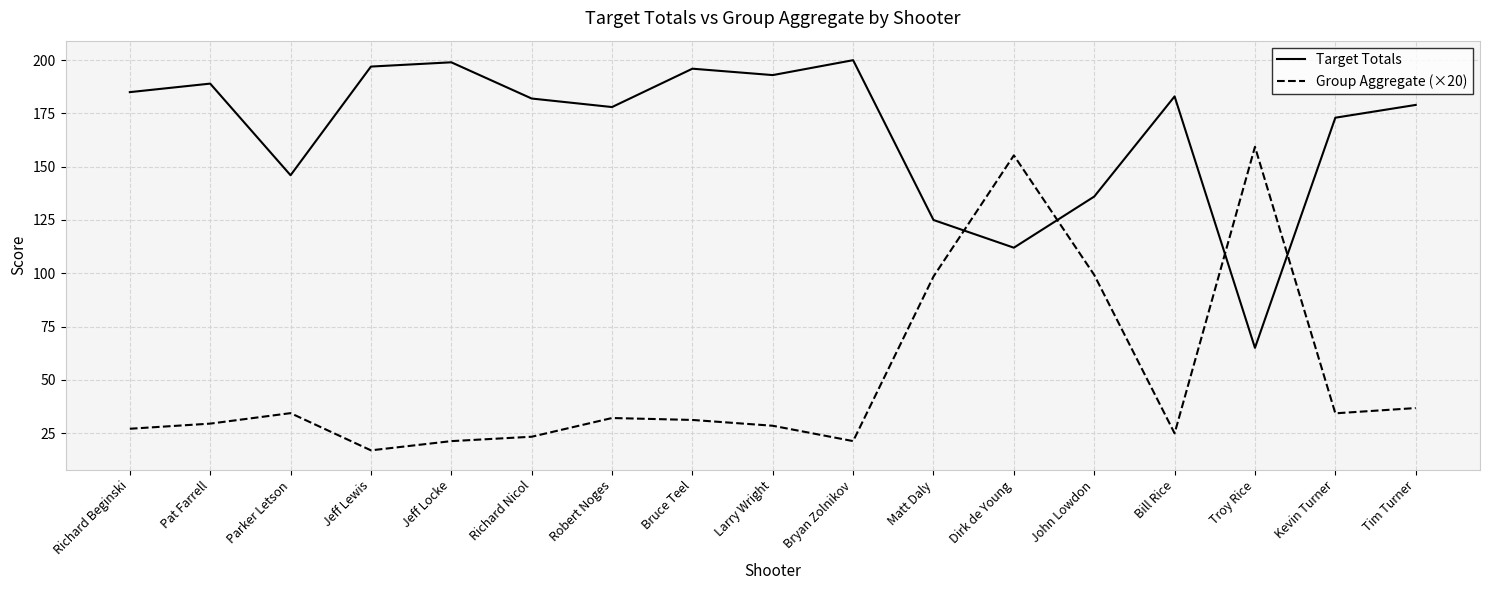

Between which two adjacent categories do Group Aggregate (×20) and Target Totals first intersect?

Matt Daly and Dirk de Young